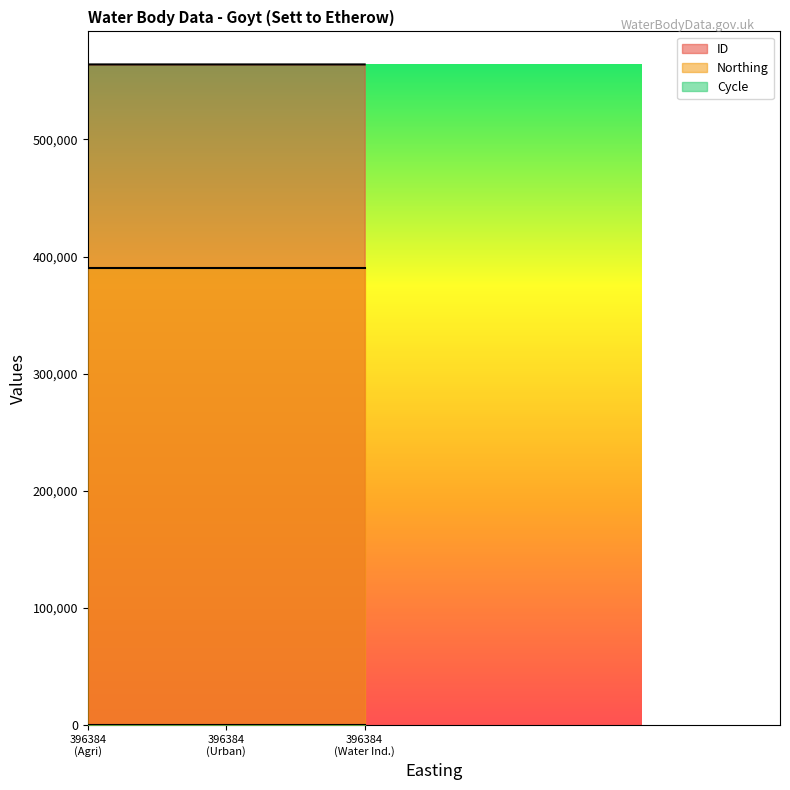

Which series has the largest total across all categories?

ID